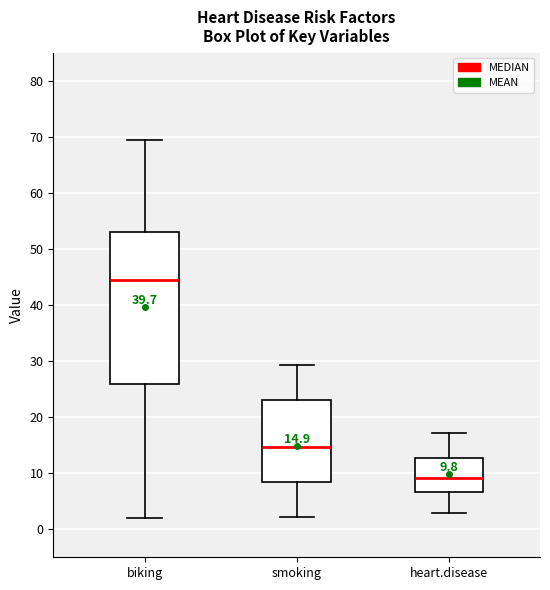

Which box is the tallest, from its lower edge to its upper edge?

biking